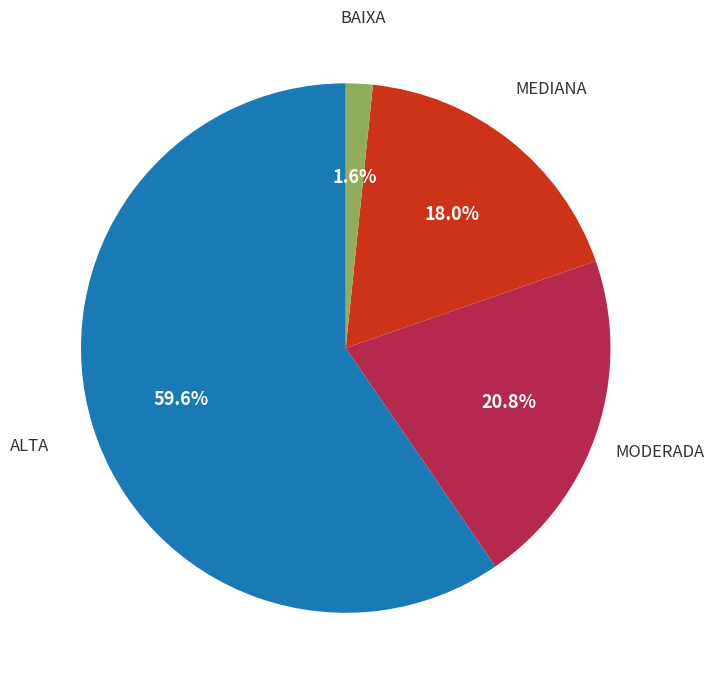

What is the ratio of the value at MEDIANA to the value at ALTA?

0.3